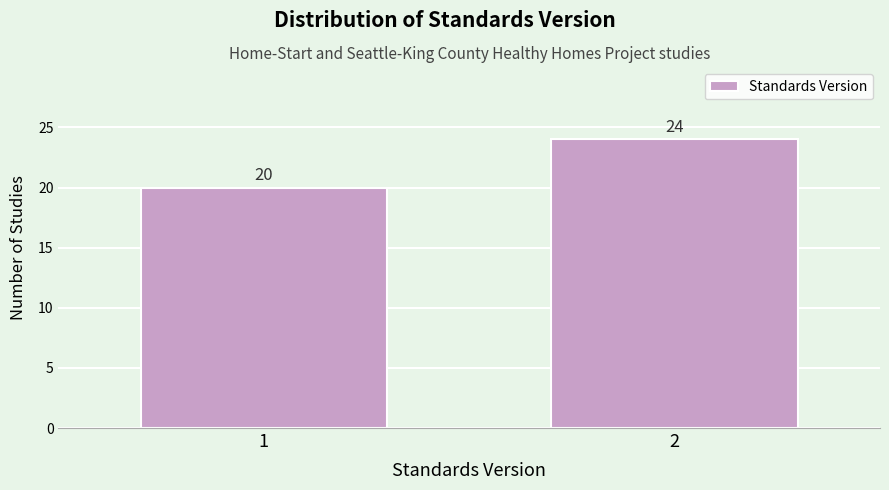

Reading left to right, what are all the values shown in this chart?

20	24